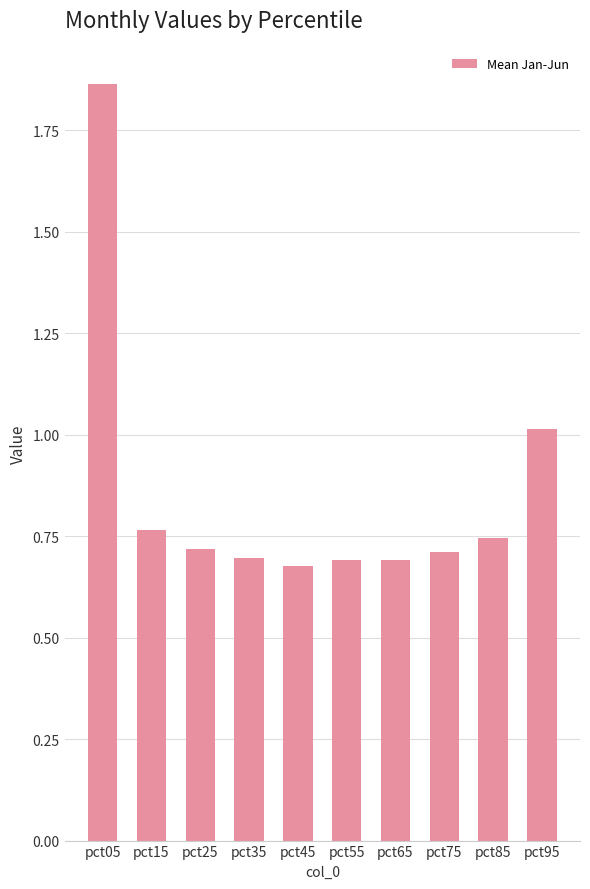

Which has a higher value, pct25 or pct15?

pct15